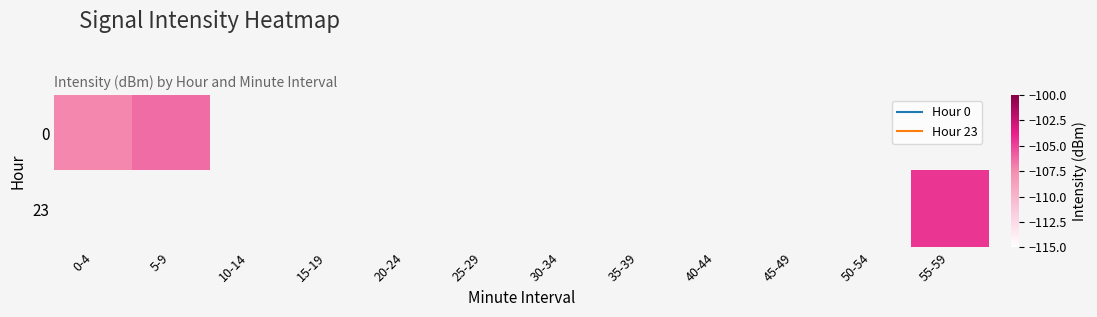

Rank the categories by 0 value from highest to lowest.

5-9, 10-14, 15-19, 20-24, 25-29, 30-34, 35-39, 40-44, 45-49, 50-54, 55-59, 0-4